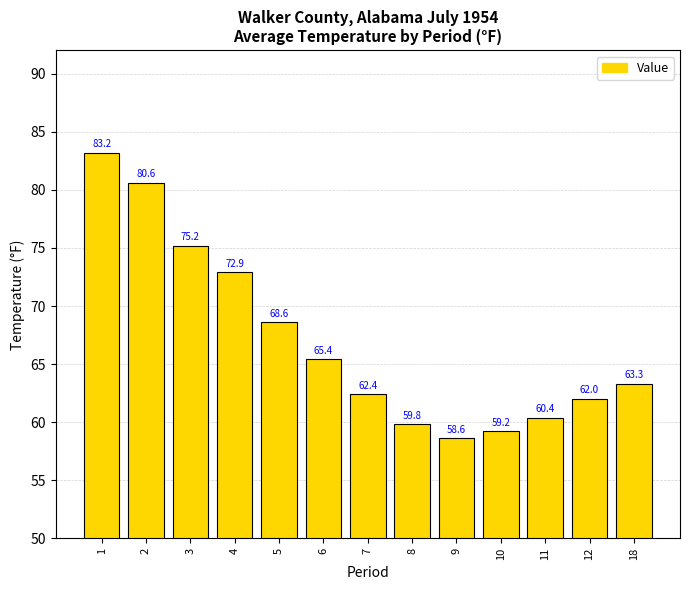

What is the difference between the maximum and minimum values?

24.6